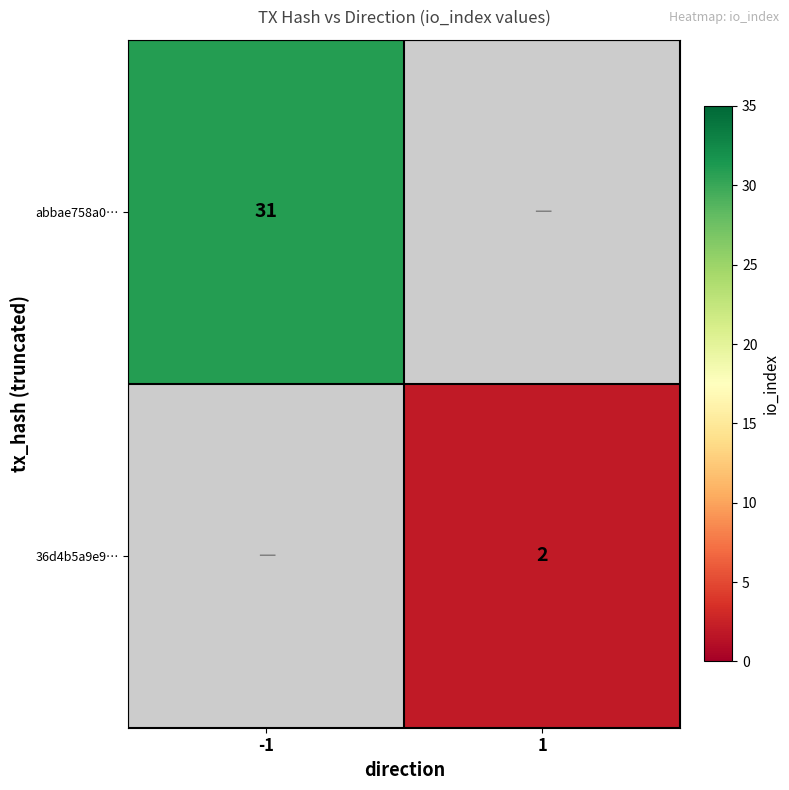

True or false: 36d4b5a9e9… has a value of 3 at 1.

False